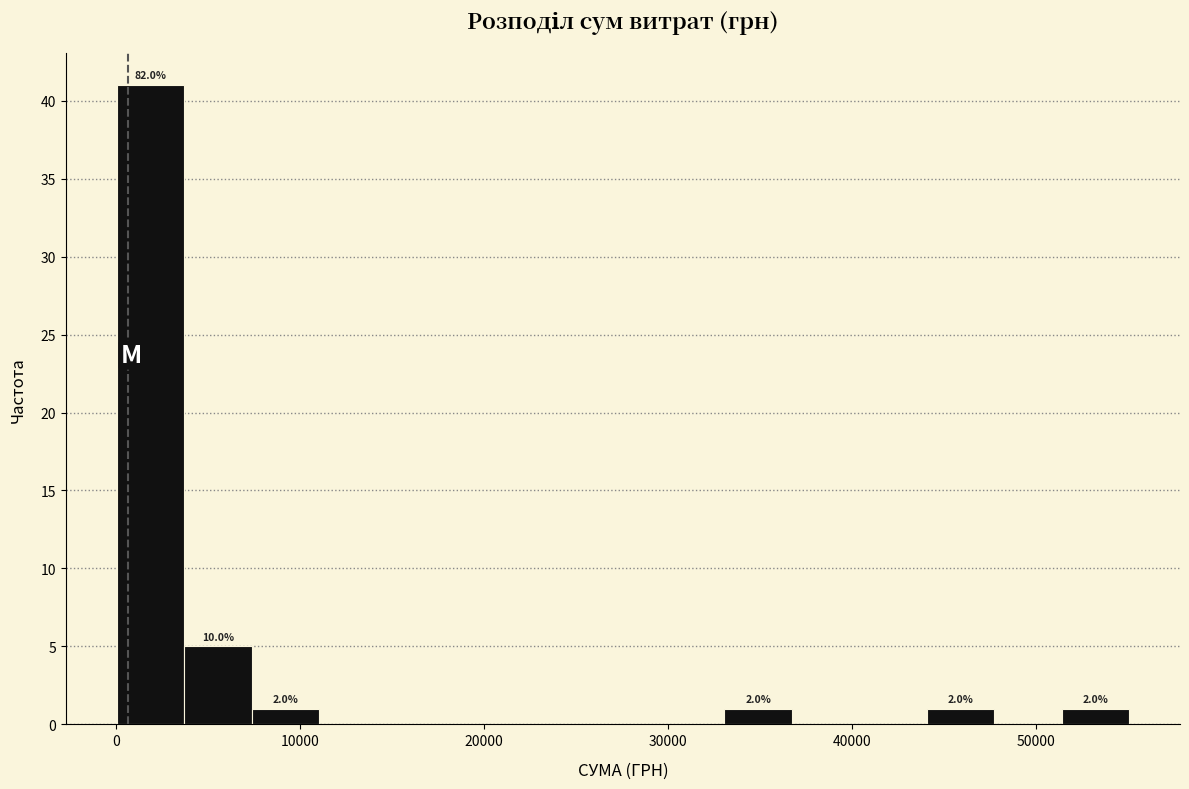

Read against the x-axis, roughly where is the centre of the tallest bar?

2000